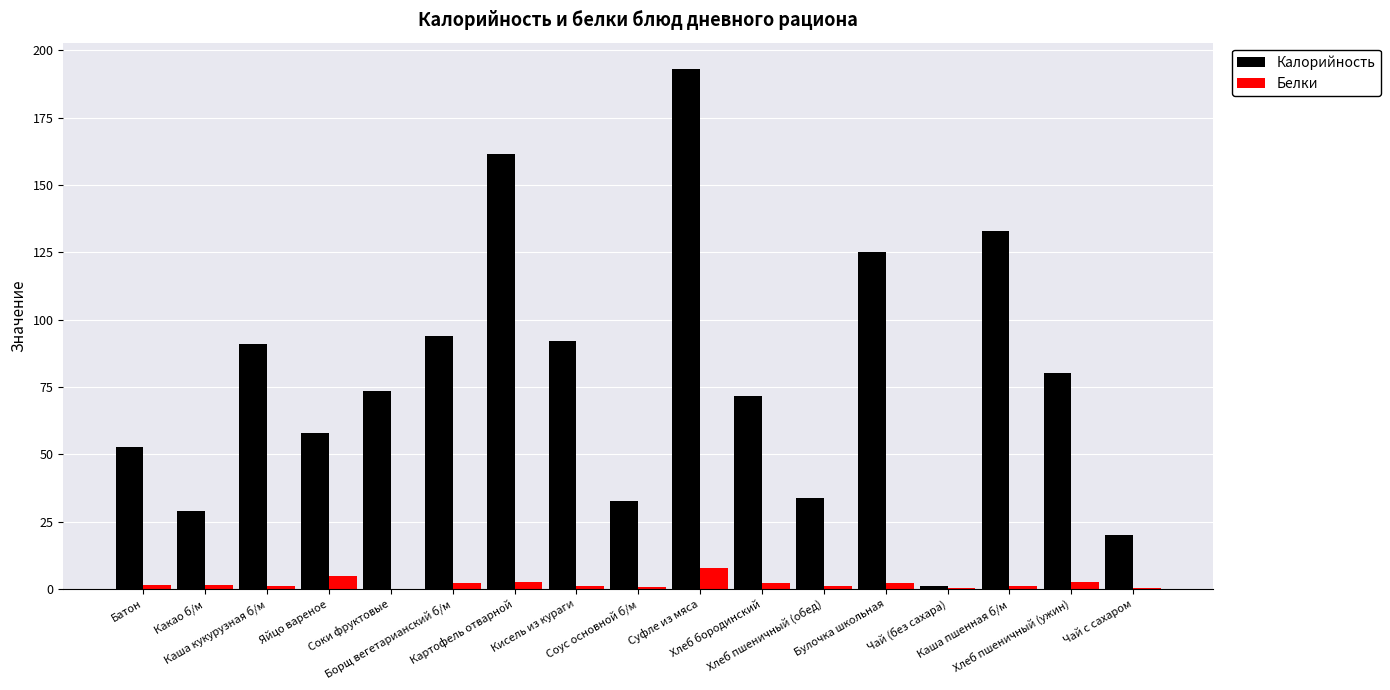

What is the highest value of the Белки series?

7.6